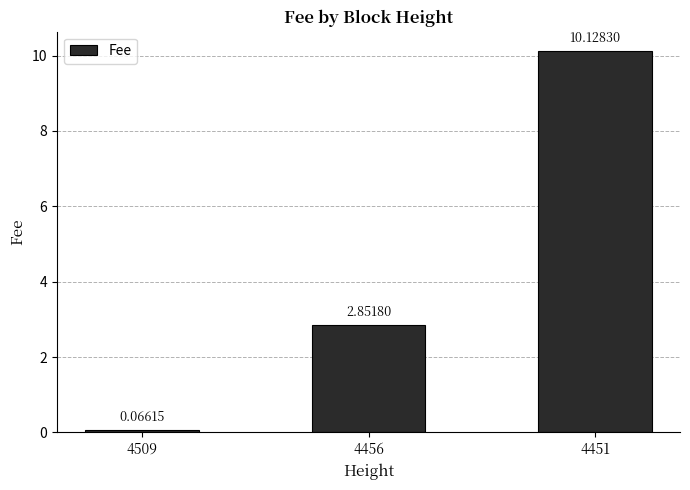

Rank the categories by value from highest to lowest.

4451, 4456, 4509